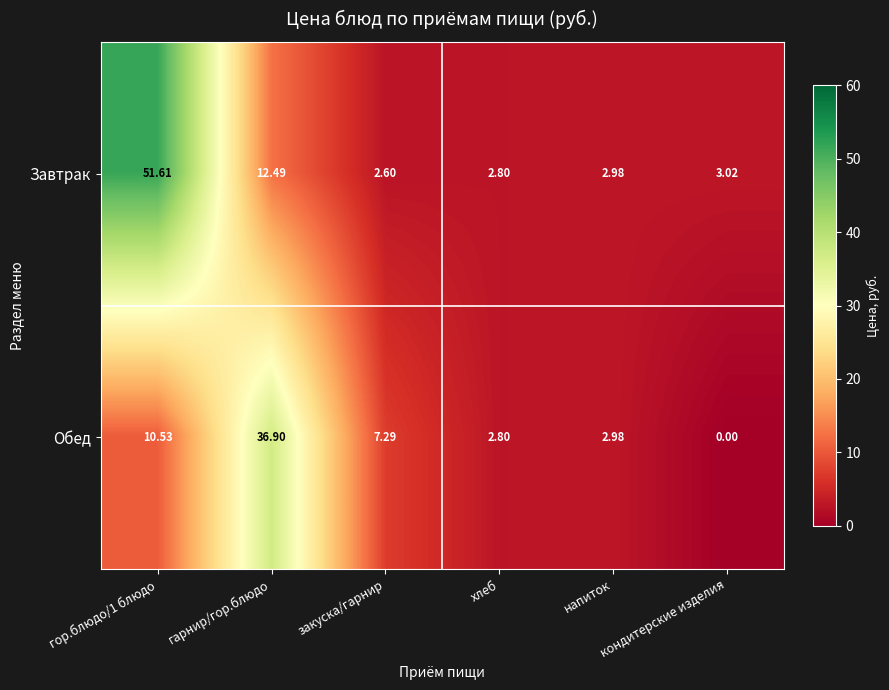

Which series has the largest total across all categories?

Завтрак